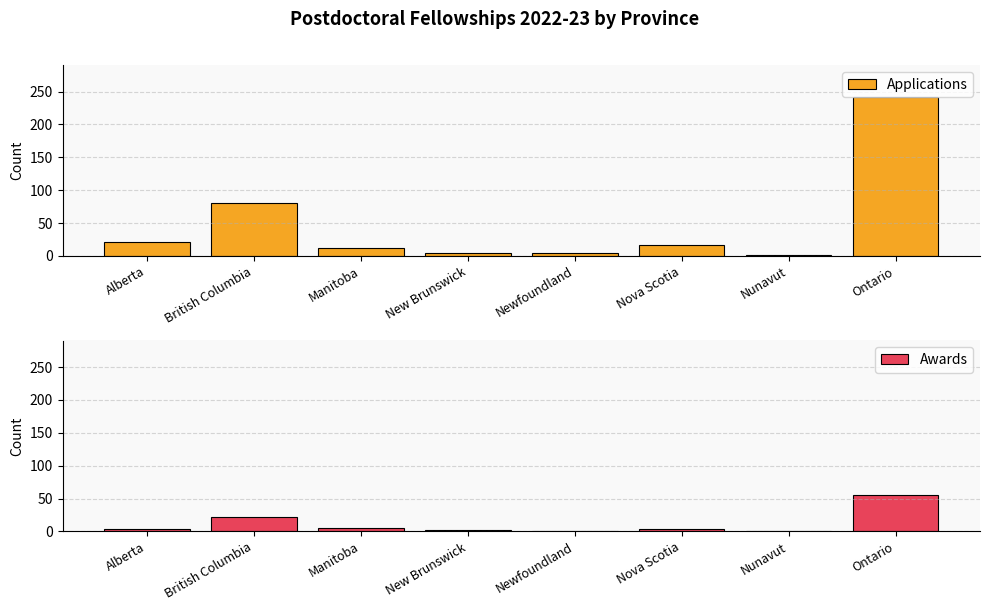

What is the label of the 2nd bar from the right?

Nunavut